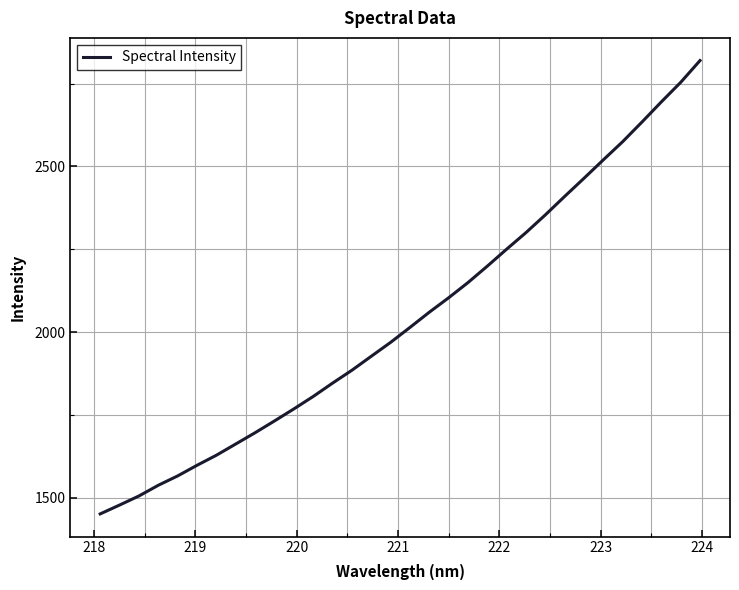

True or false: there are more than 1 points higher than both neighbors.

False